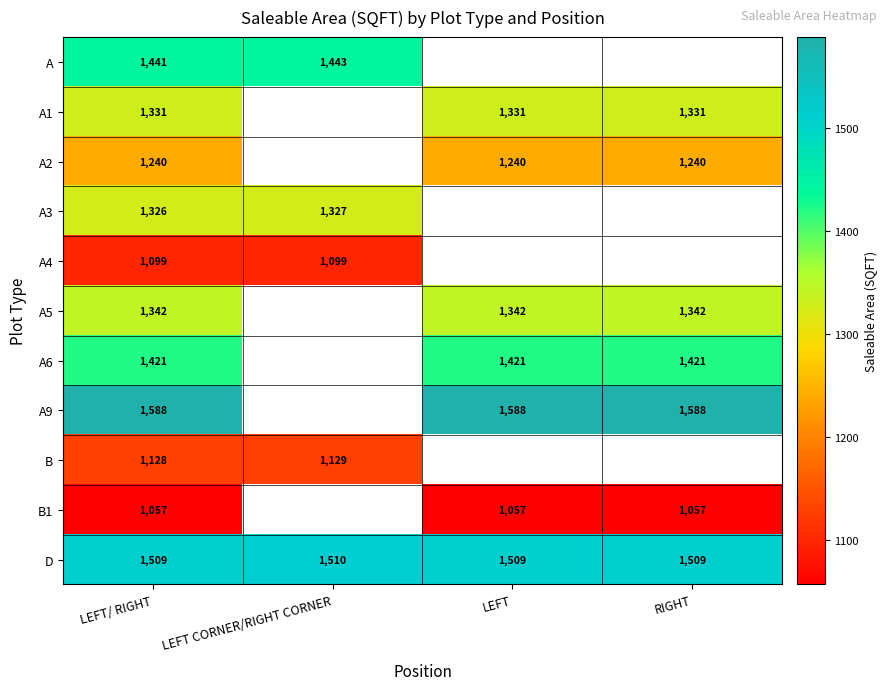

Is the value of A2 at RIGHT greater than the value of A6 at LEFT?

No